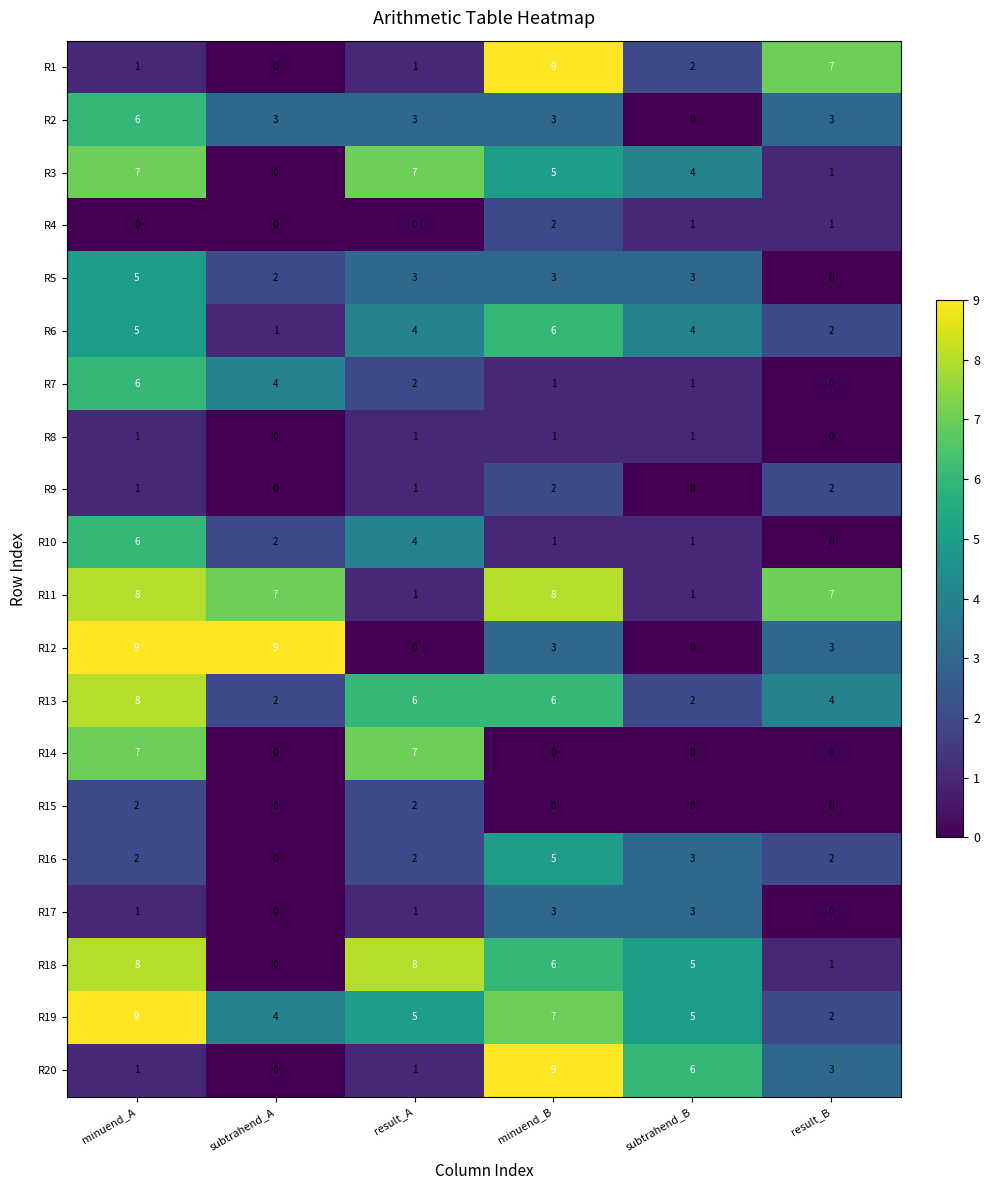

True or false: R10 has a value of 2 at subtrahend_A.

True